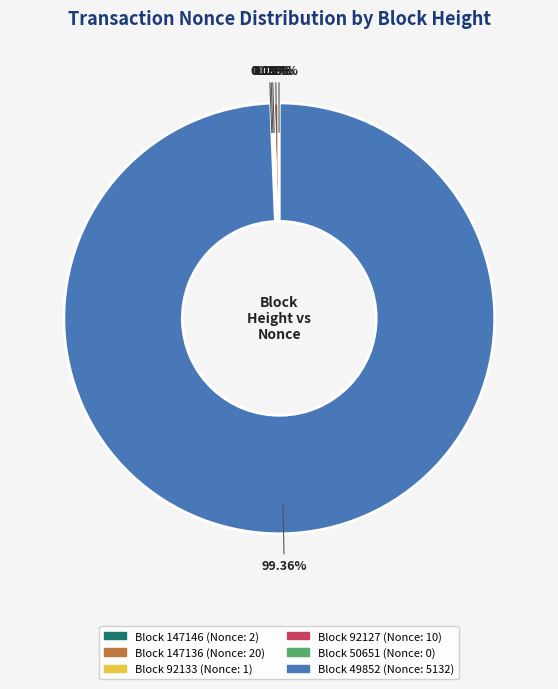

The 50651 slice represents 11% of the pie. True or false?

False